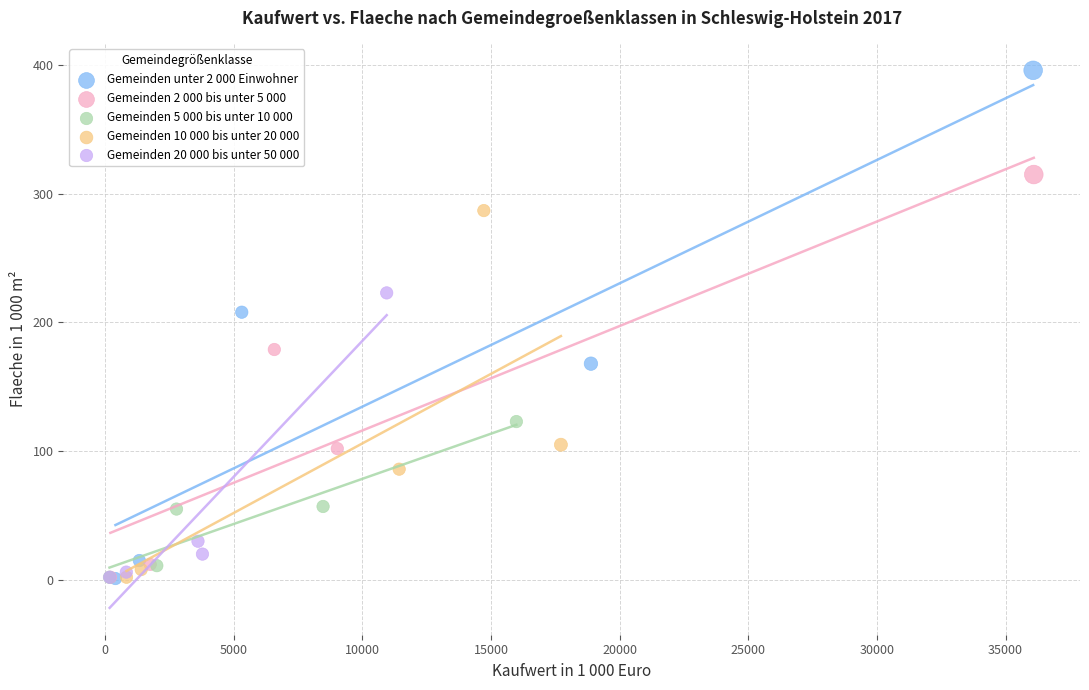

Which series reaches the maximum Y coordinate?

Gemeinden unter 2 000 Einwohner